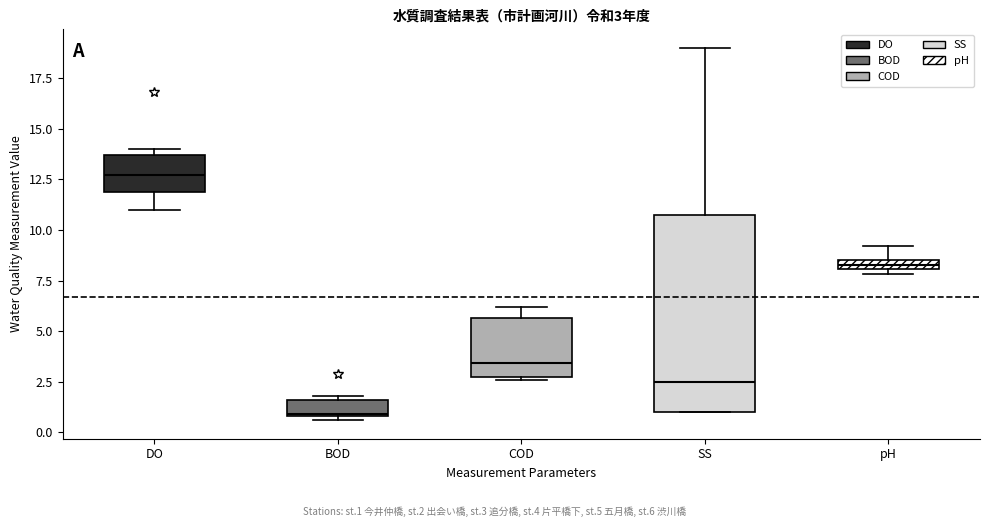

Comparing the boxes themselves (not the whiskers), which one is the tallest?

SS